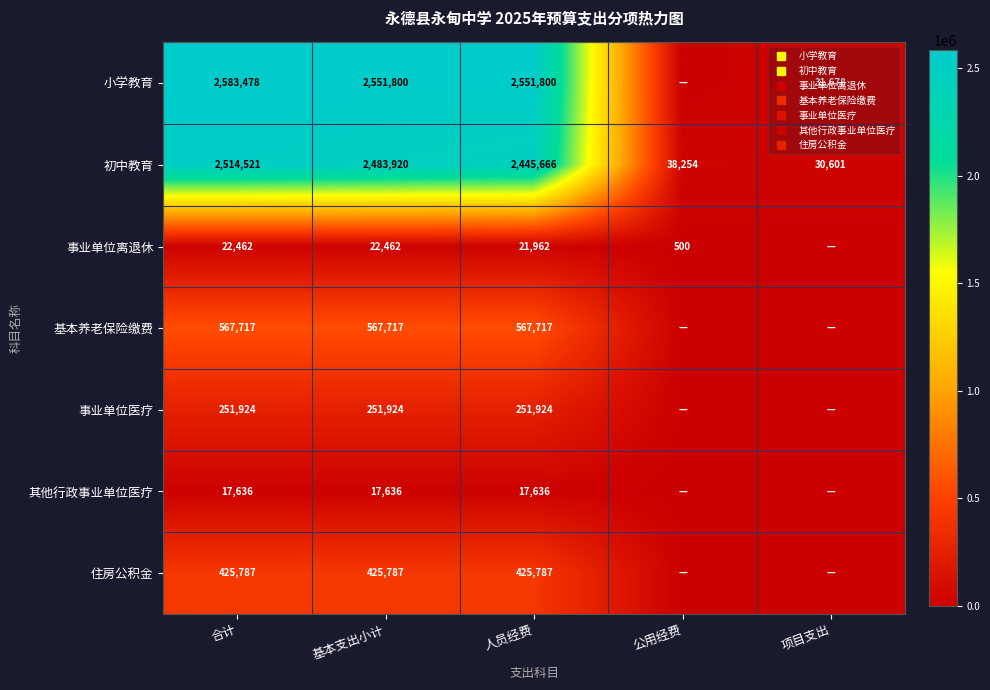

Is it true that 事业单位离退休 equals 7982.1 at 项目支出?

False